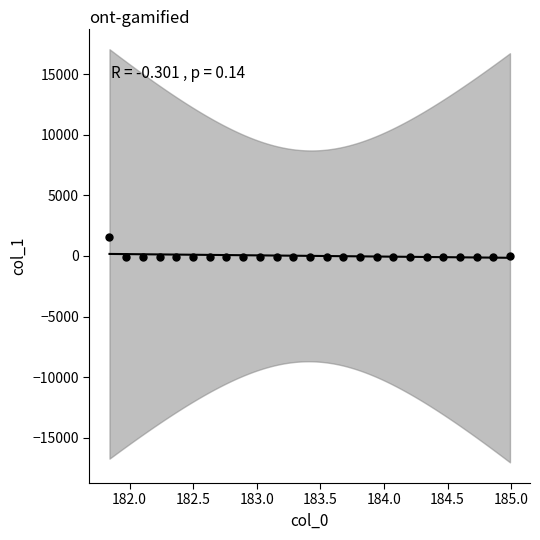

What is the range of Y values (max minus min)?

1670.4